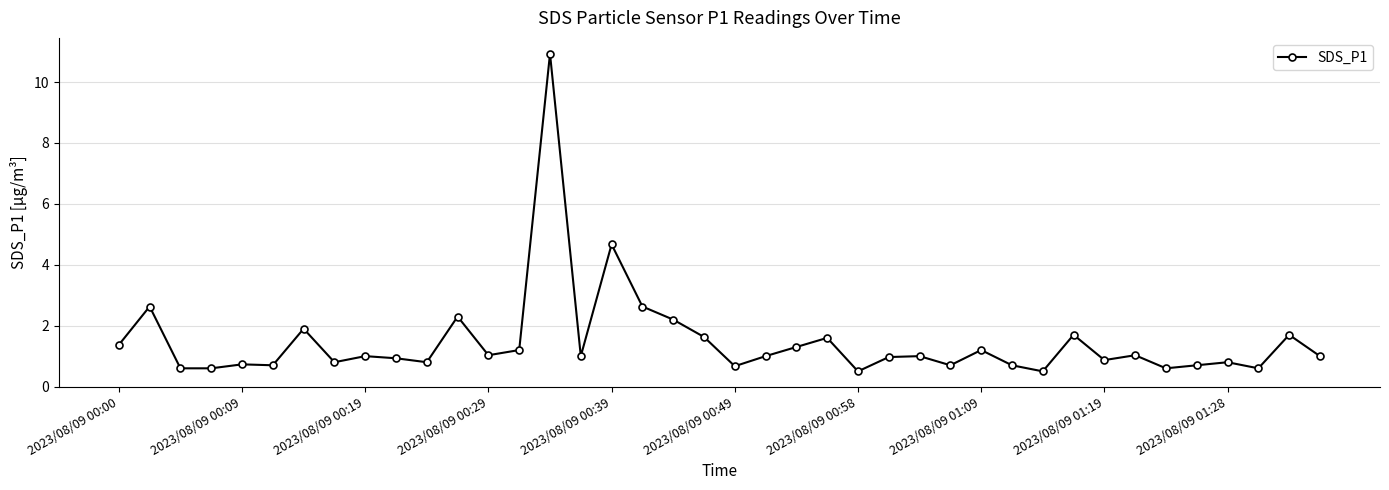

What is the value of the 30th point from the left?

0.7